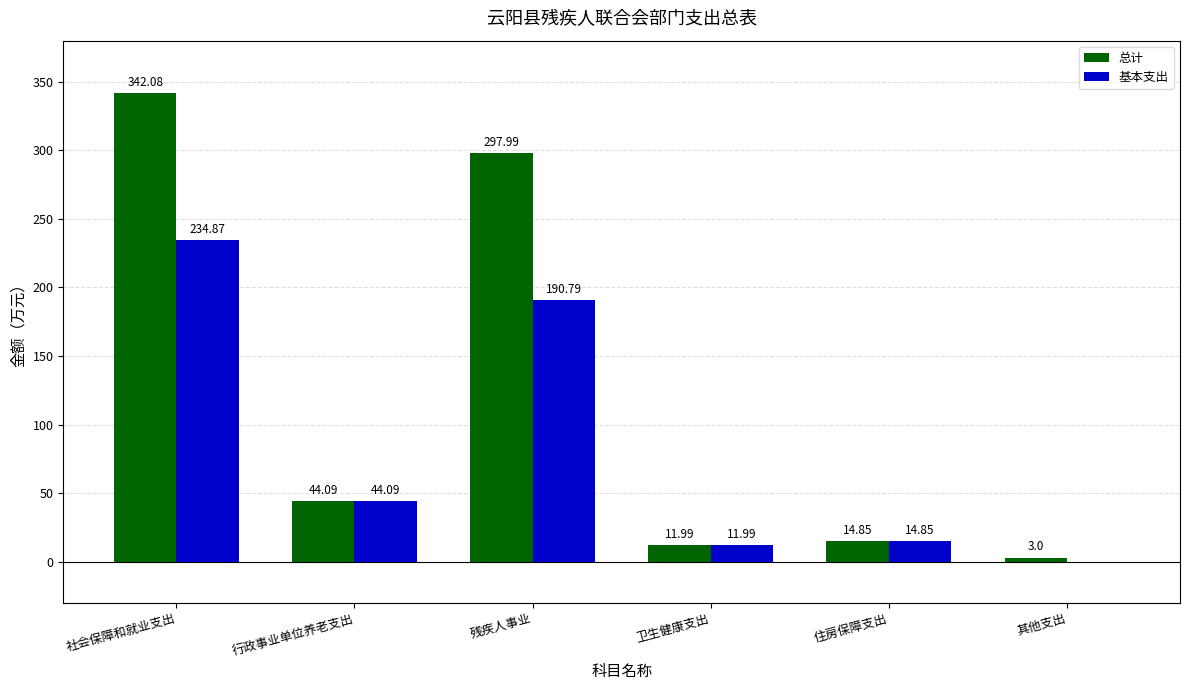

Which series has the largest total across all categories?

总计